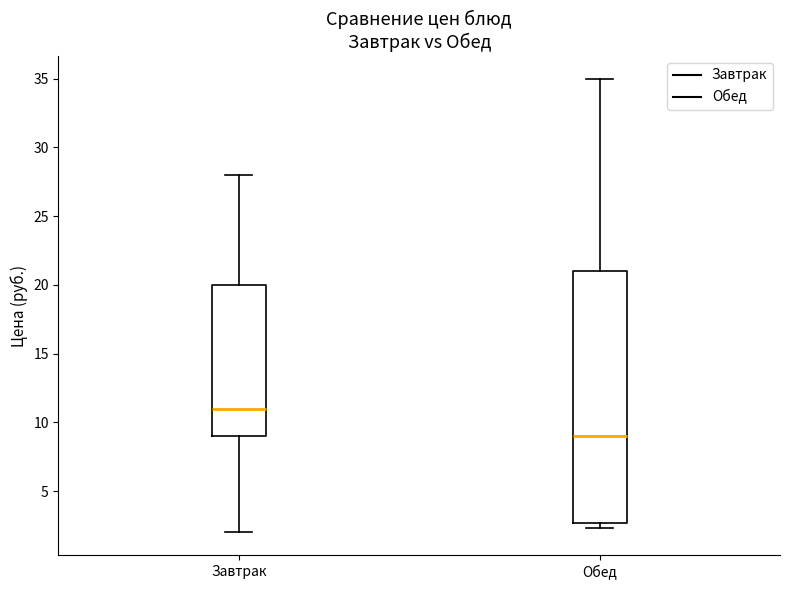

Which box is the tallest, from its lower edge to its upper edge?

Обед